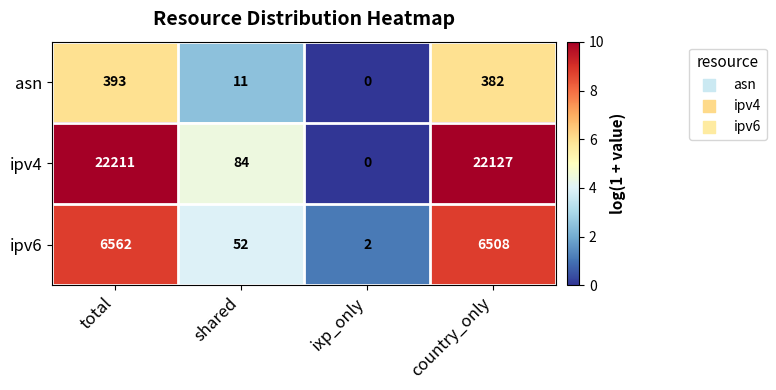

How many categories are shown in the chart?

4